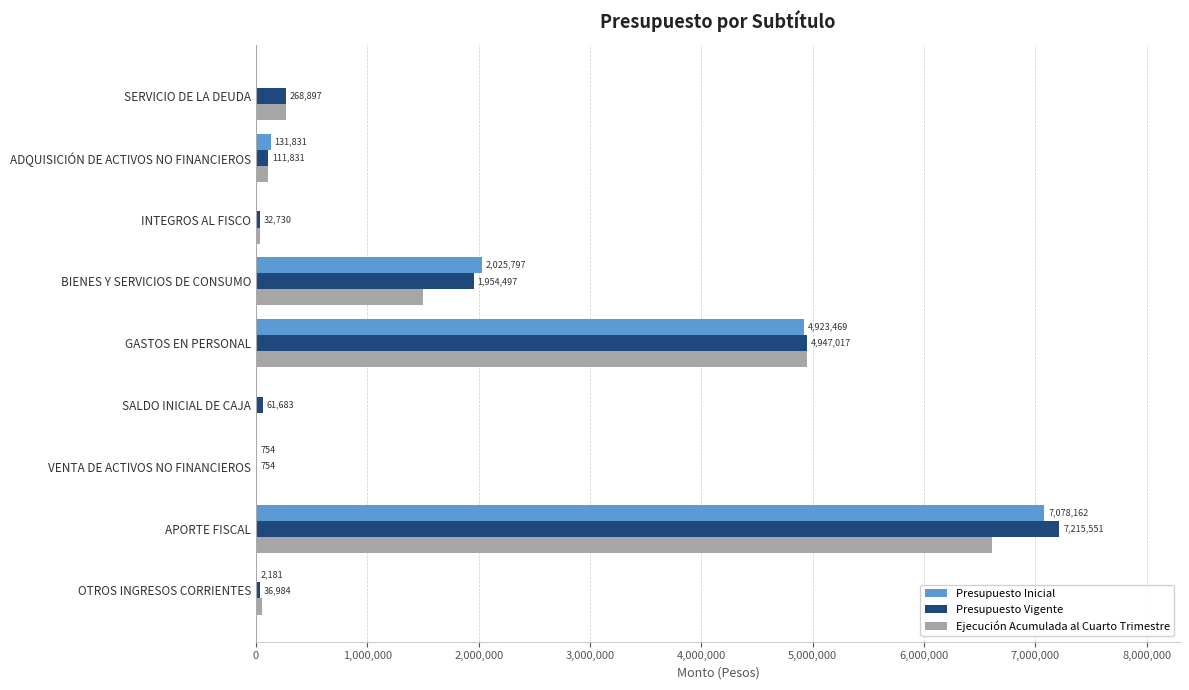

Which category has the highest value across all series?

APORTE FISCAL